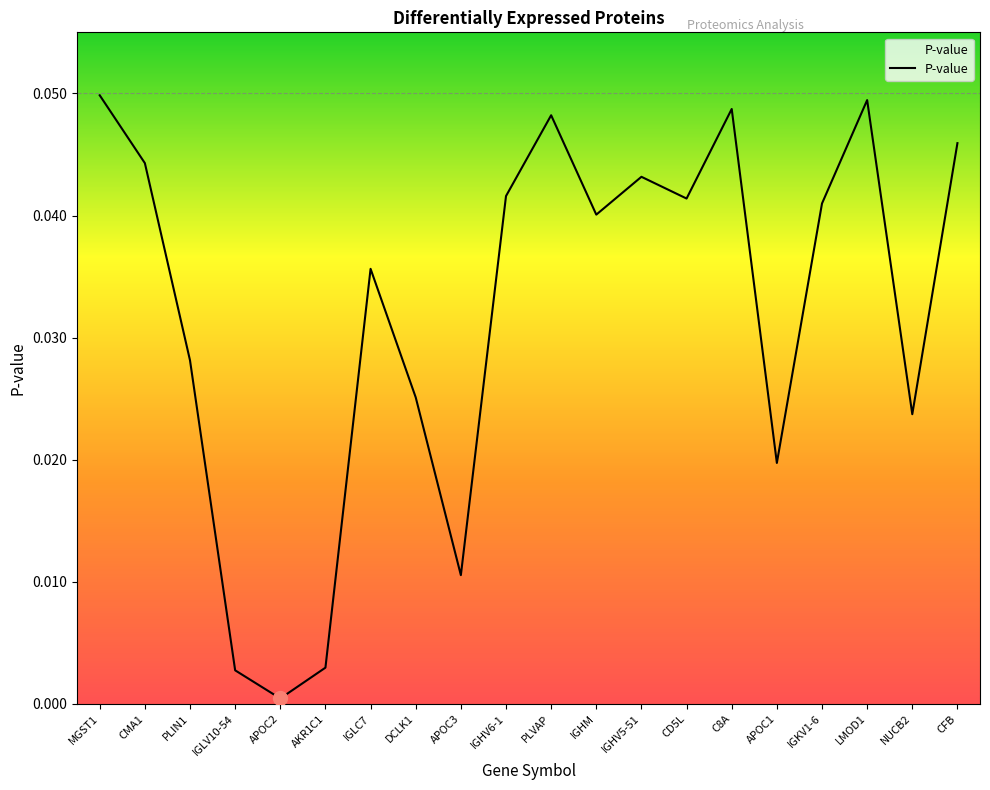

Is it true that the value at NUCB2 is 0.0?

True